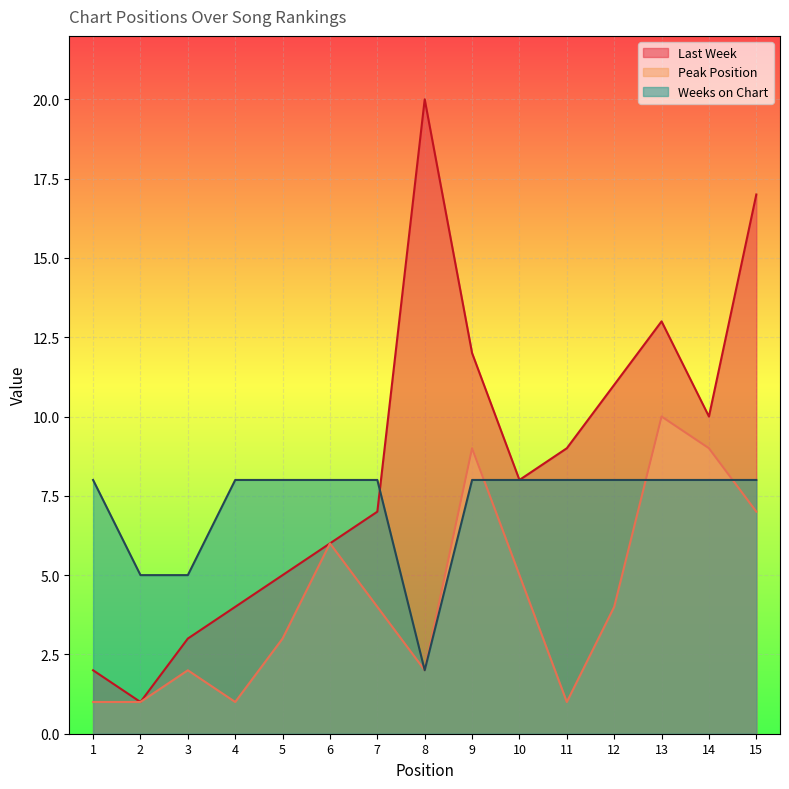

True or false: Weeks on Chart has a value of 5 at 15.

False